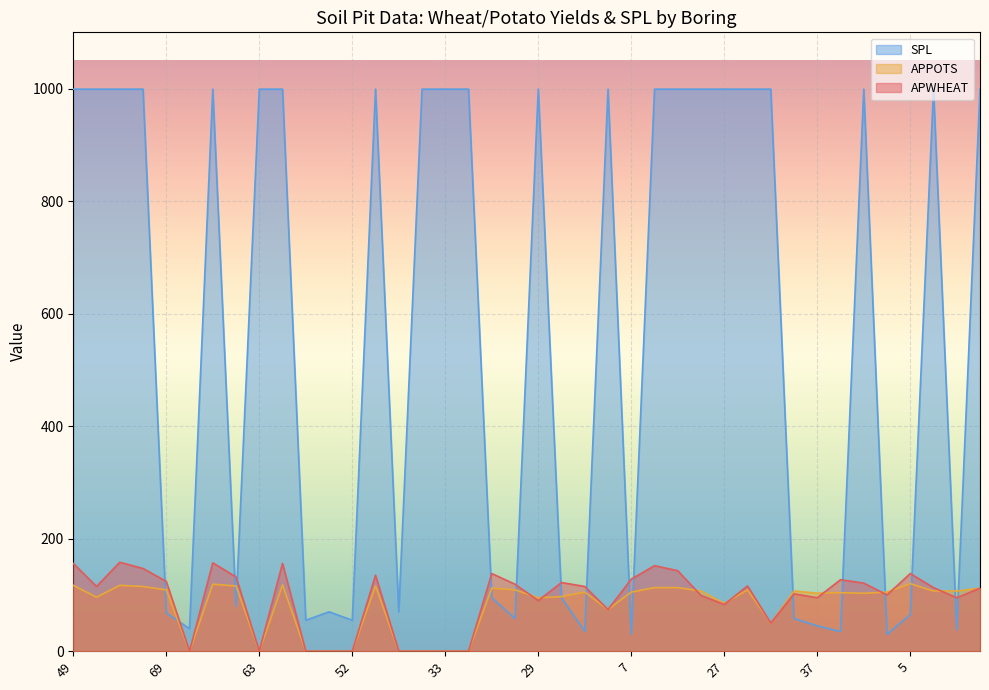

What is the approximate value of APPOTS at 38, to the nearest 5?

105